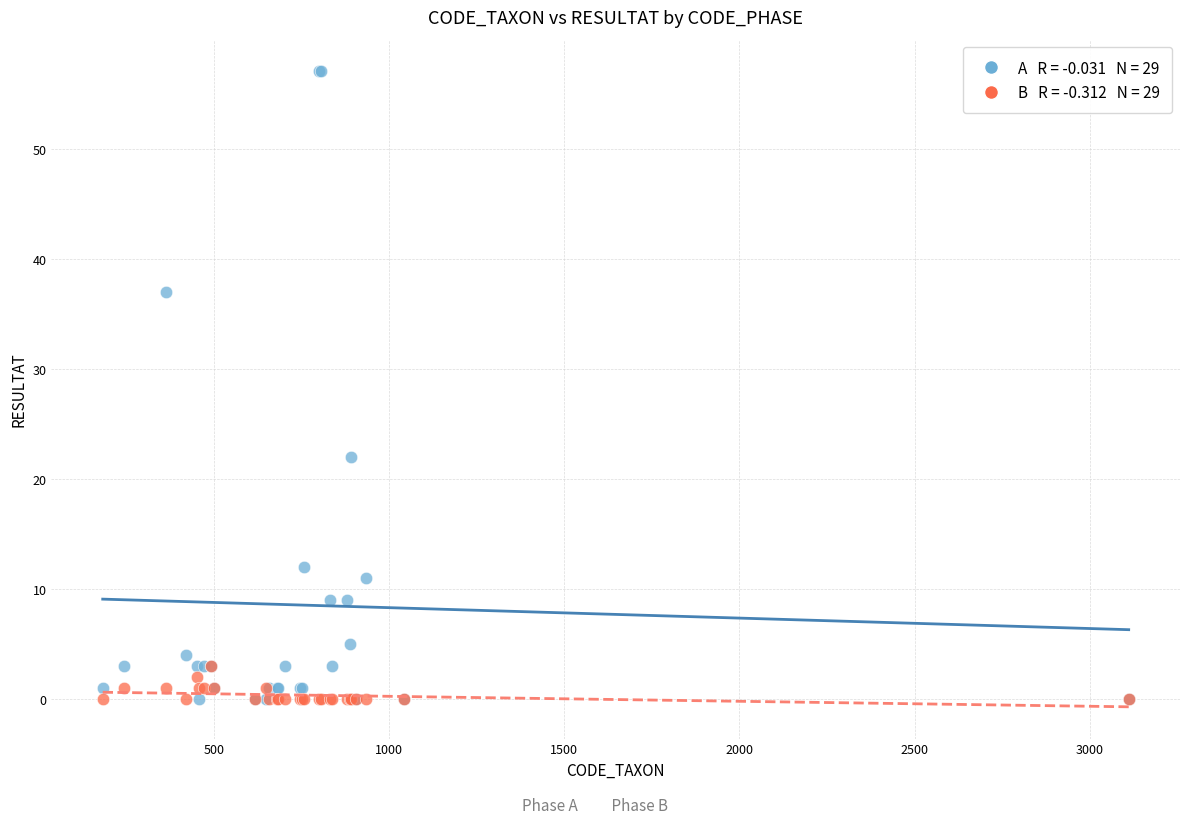

Across all series, what Y value is closest to 28?

22